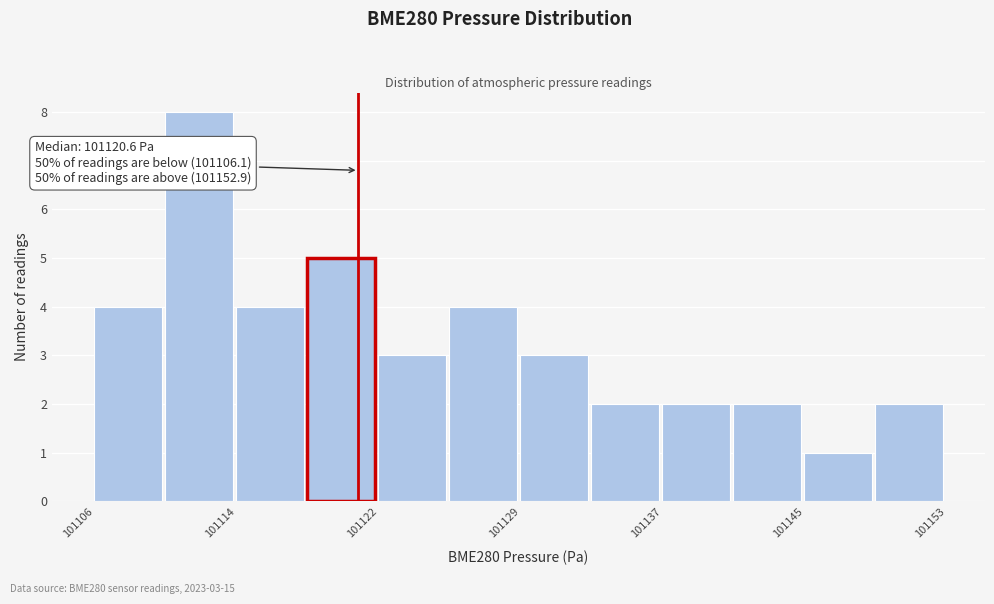

Read against the x-axis, roughly where is the centre of the tallest bar?

101112